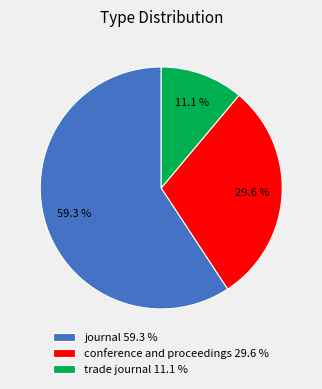

Is there any slice that represents more than half of the pie?

Yes